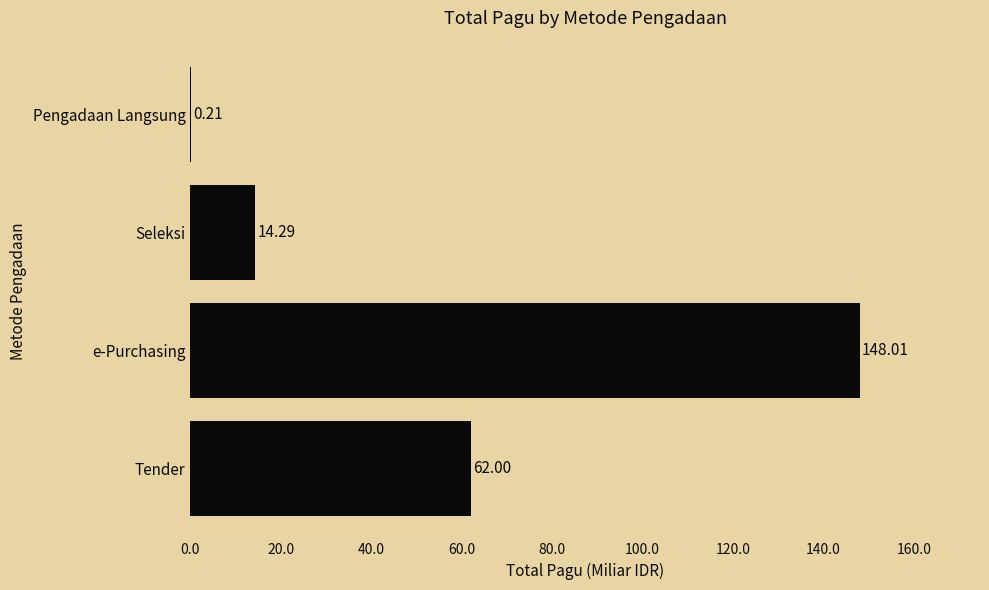

Which has a higher value, e-Purchasing or Tender?

e-Purchasing